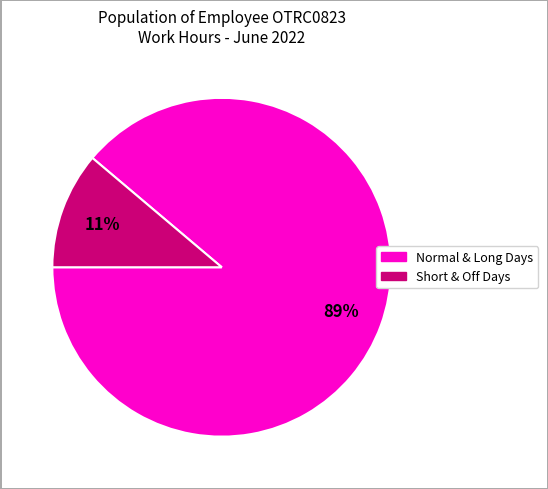

To the nearest percent, what is the difference between the largest and smallest slice percentages?

78%